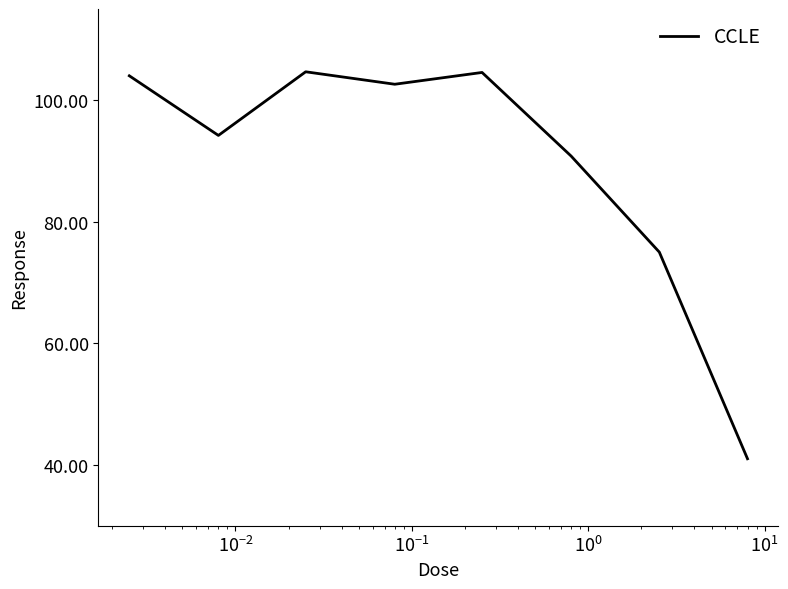

What is the greatest value displayed?

104.7